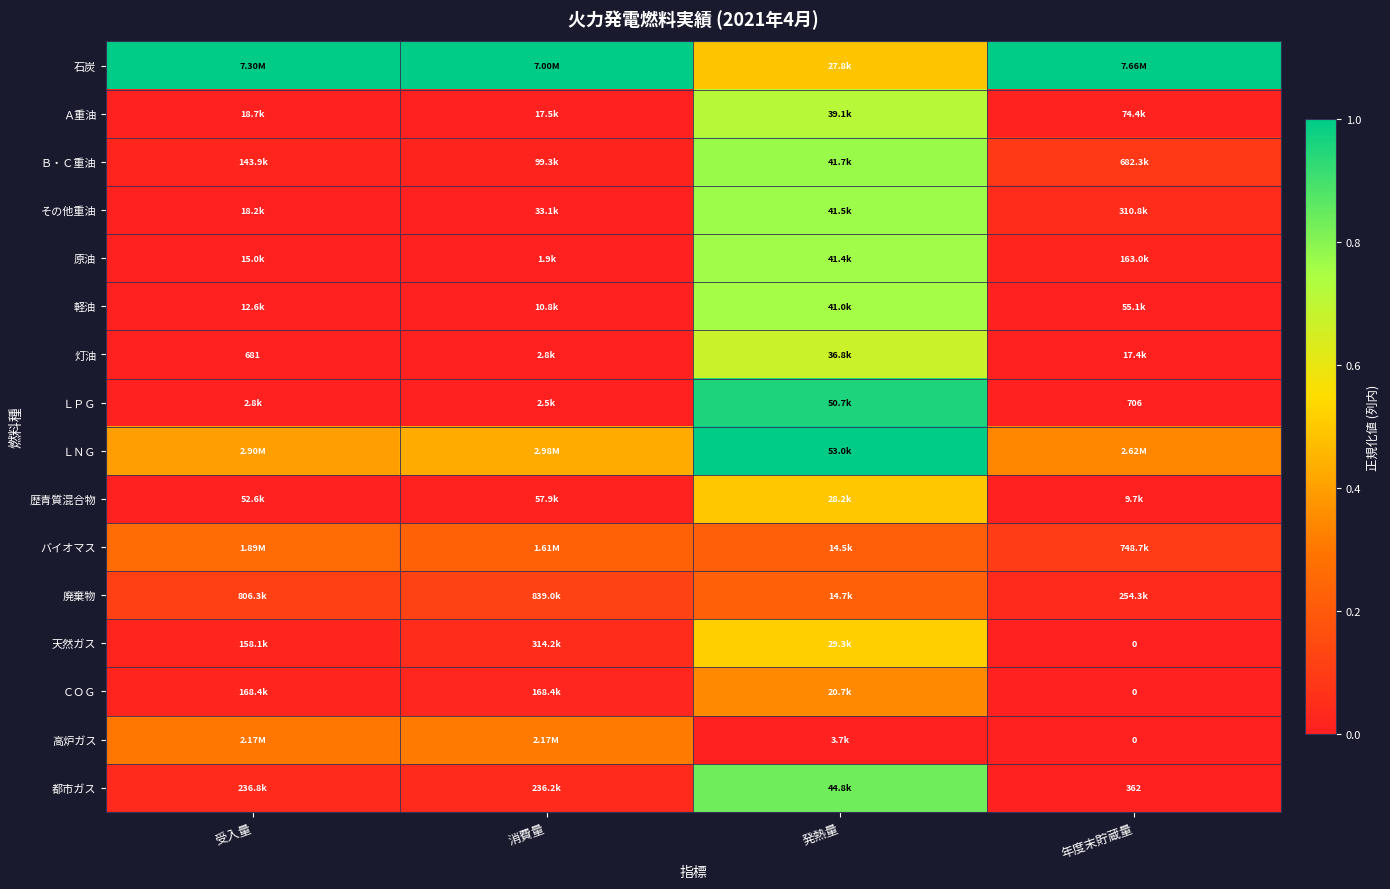

What is the greatest value displayed?

1.0